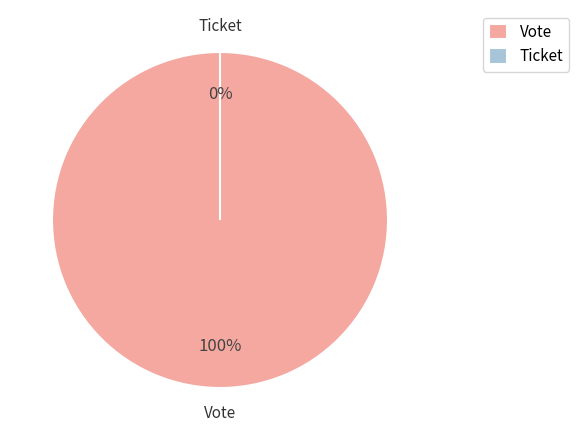

The Vote slice represents 100% of the pie. True or false?

True